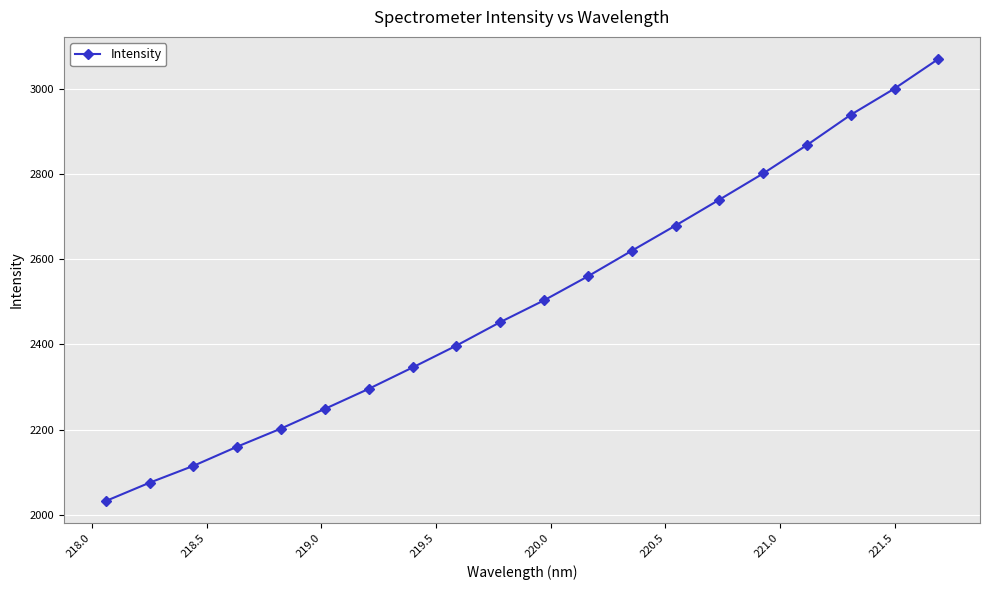

How many distinct data groups are displayed?

1